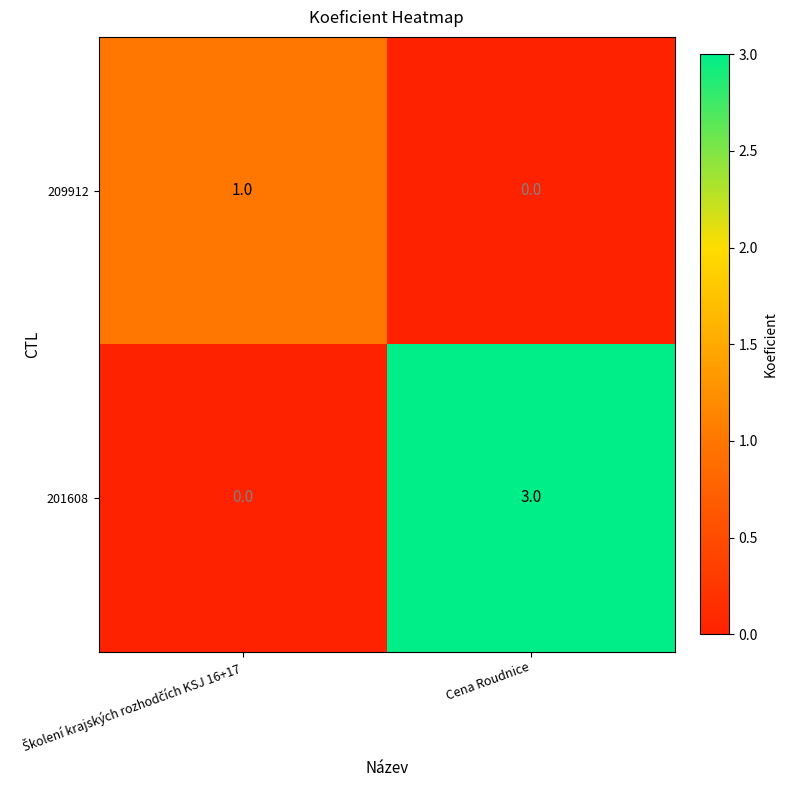

Which series has the largest range (max minus min)?

201608